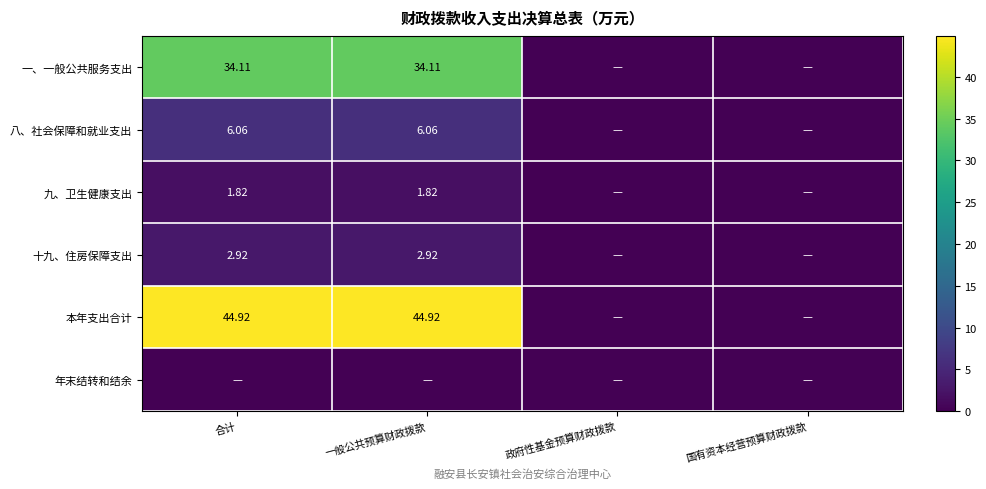

At which label is 八、社会保障和就业支出 closest to 3?

政府性基金预算财政拨款